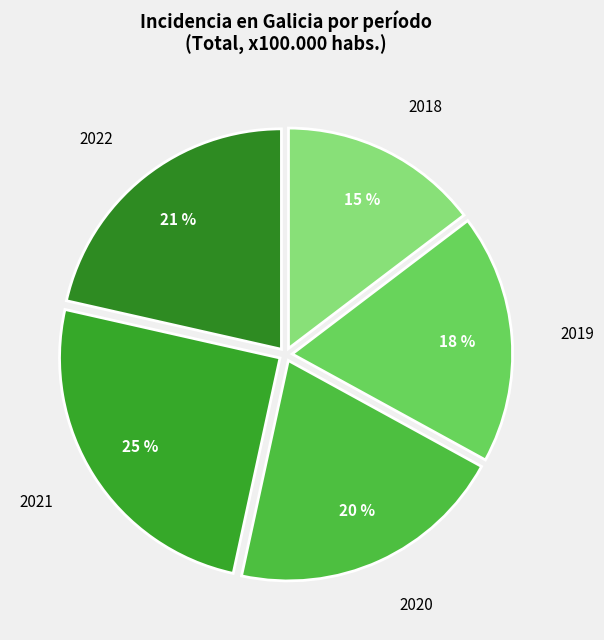

Is 2022 the majority of the pie?

No